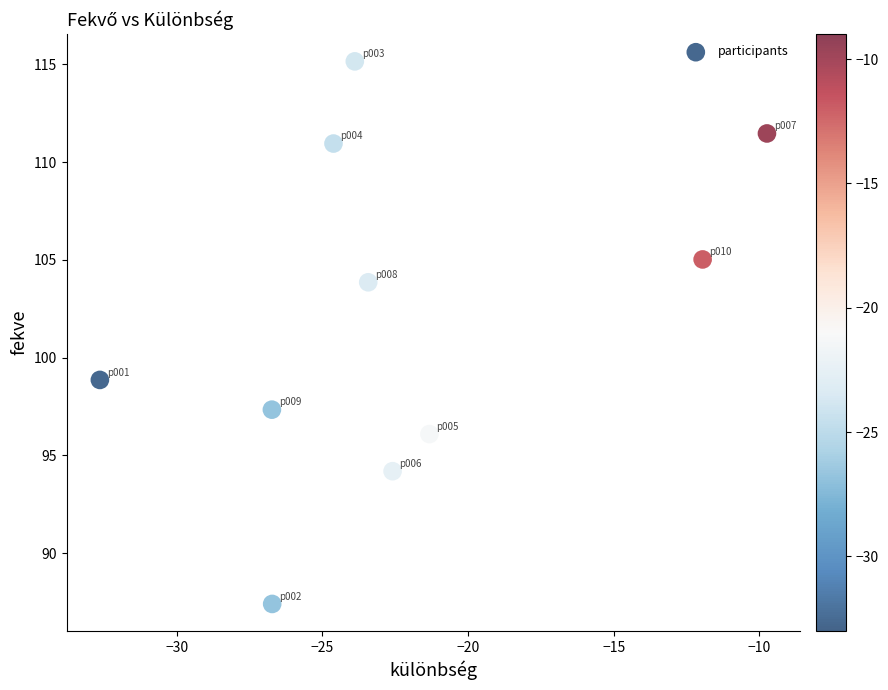

What Y value in the scatter plot is closest to 101?

98.9